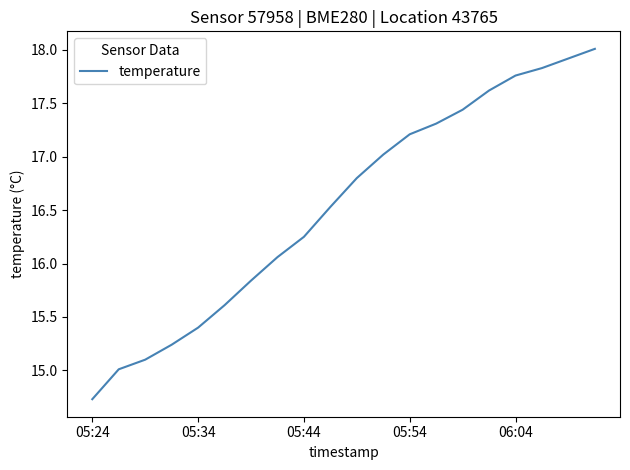

How many values exceed 16?

13